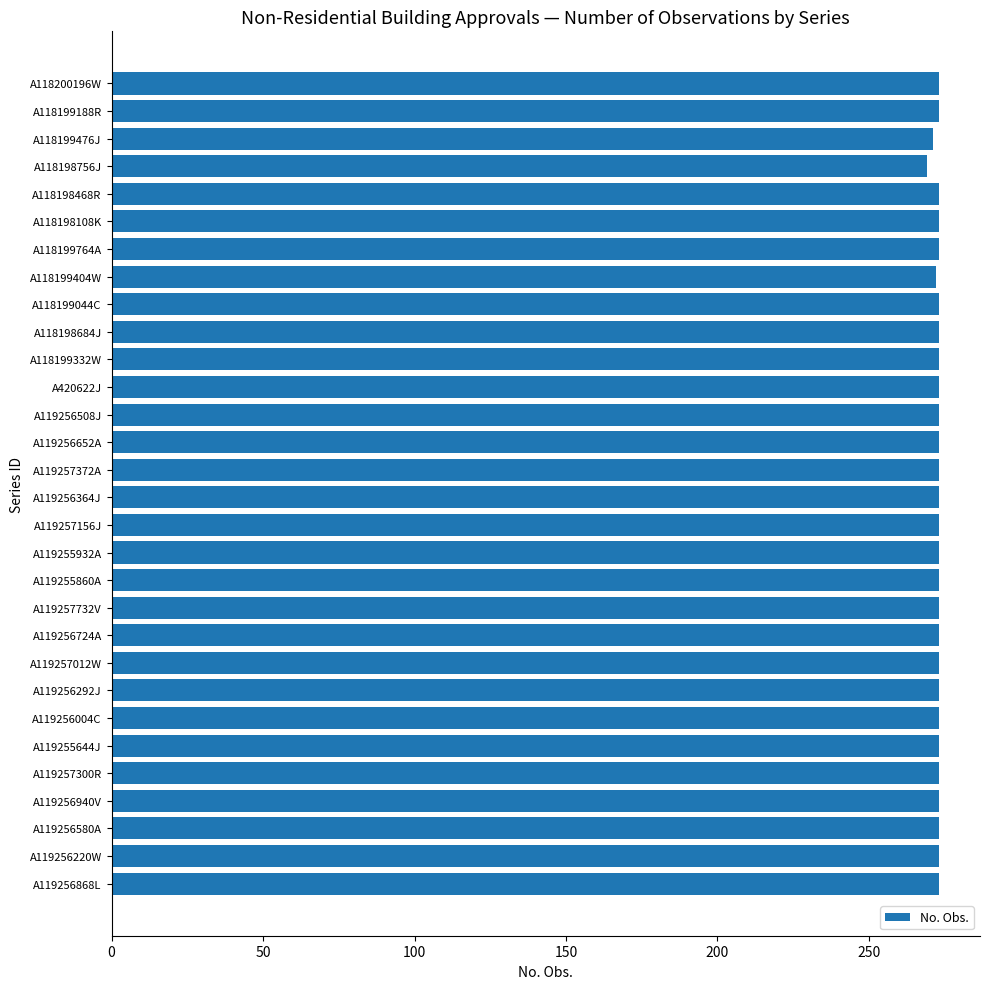

True or false: the data shows 366 at A119256580A.

False